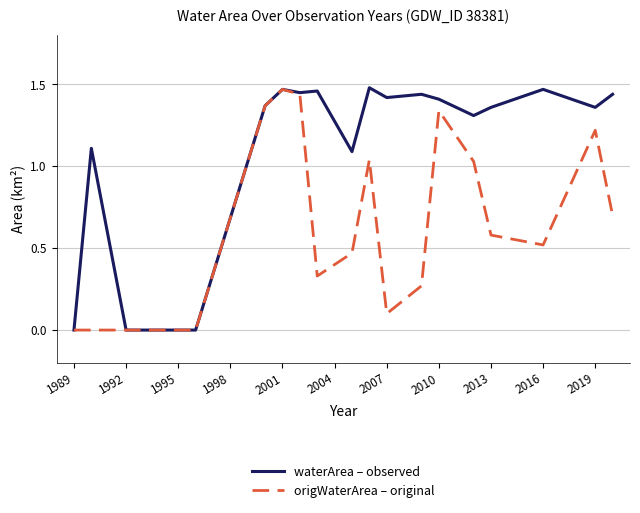

Rank the series by their average value, from lowest to highest.

origWaterArea – original, waterArea – observed